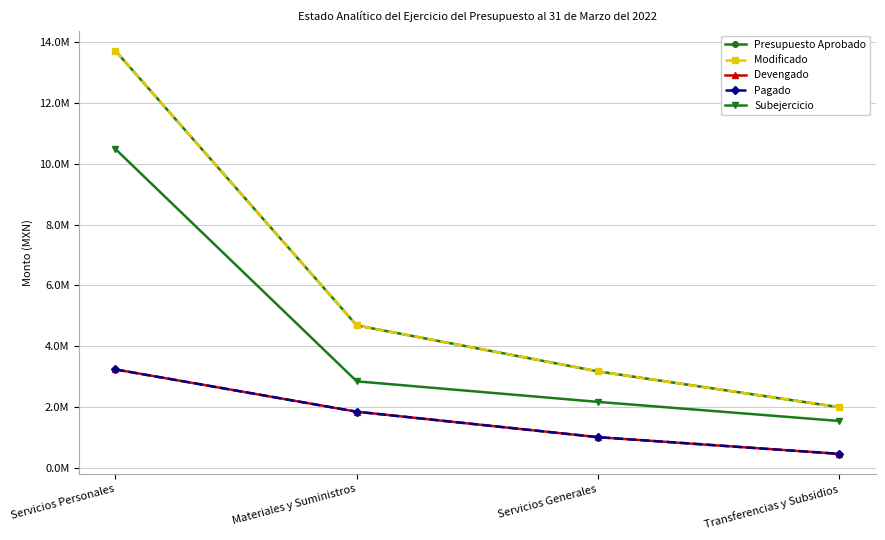

What position from the right is Transferencias y Subsidios?

1